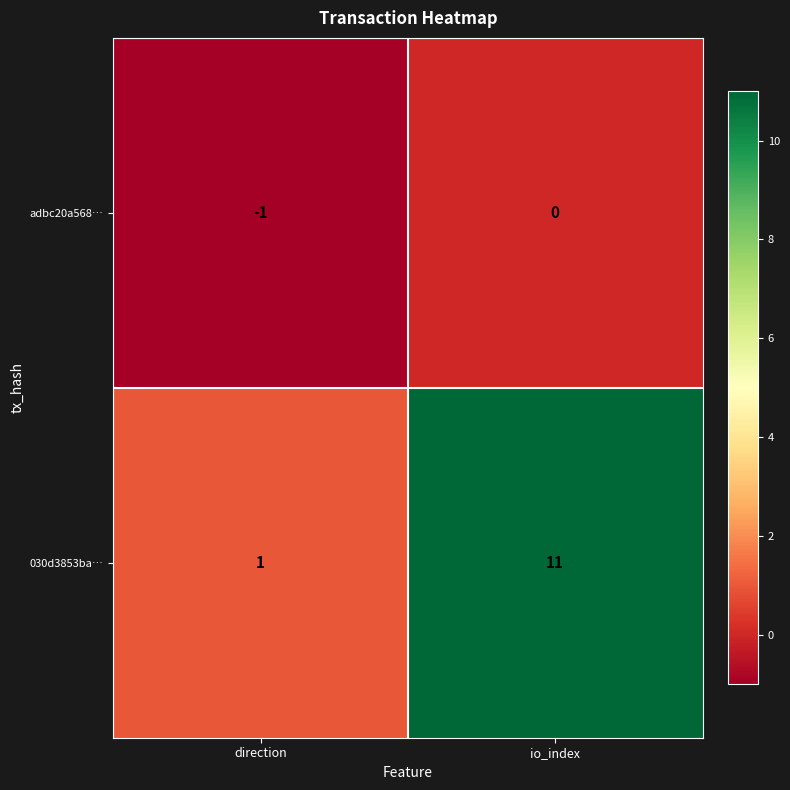

What is the average value of the 030d3853ba… series?

6